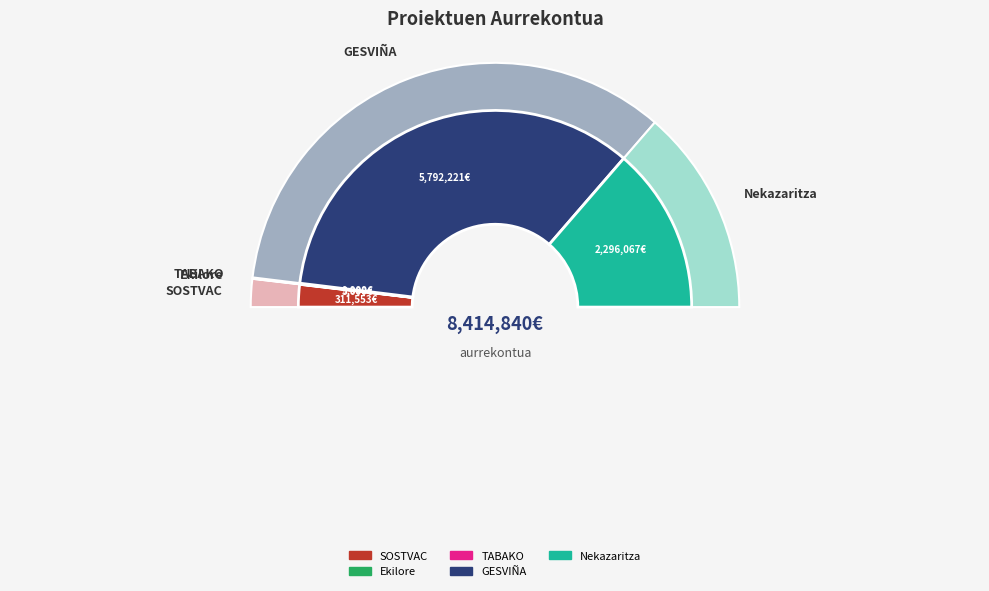

True or false: SOSTVAC accounts for 4% of the total.

True